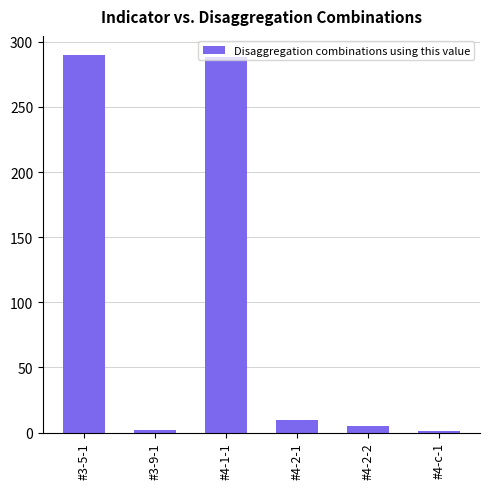

Between #4-2-2 and #3-9-1, which is larger?

#4-2-2